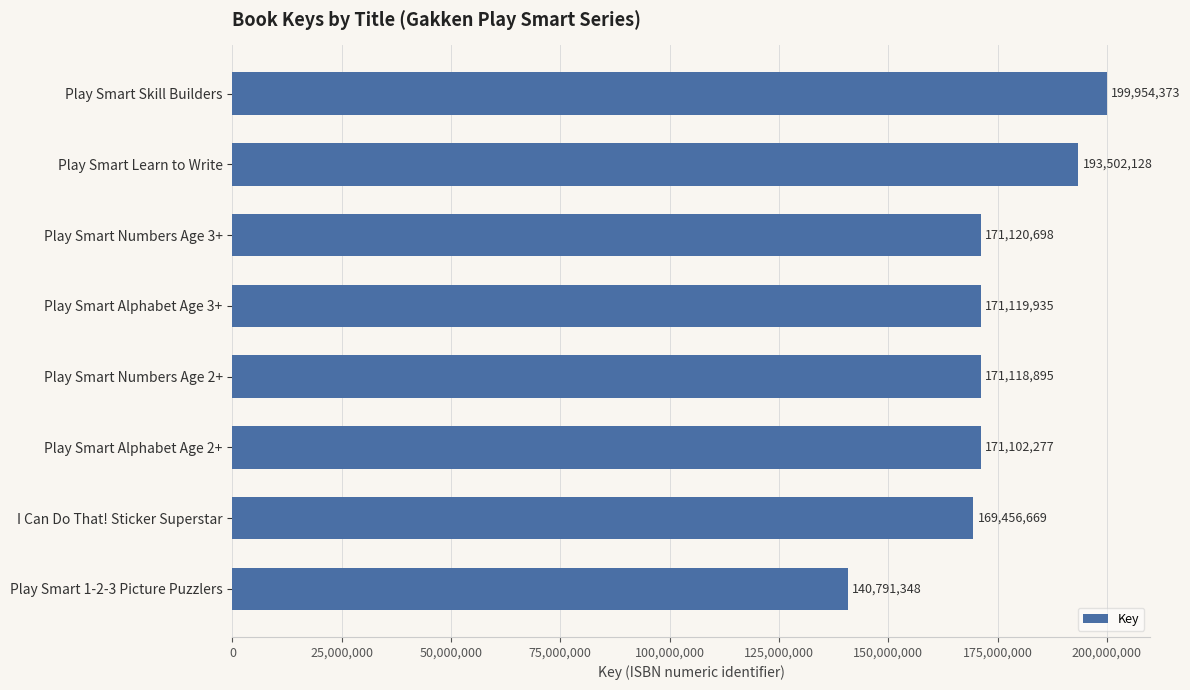

What position from the top is Play Smart Numbers Age 3+?

3